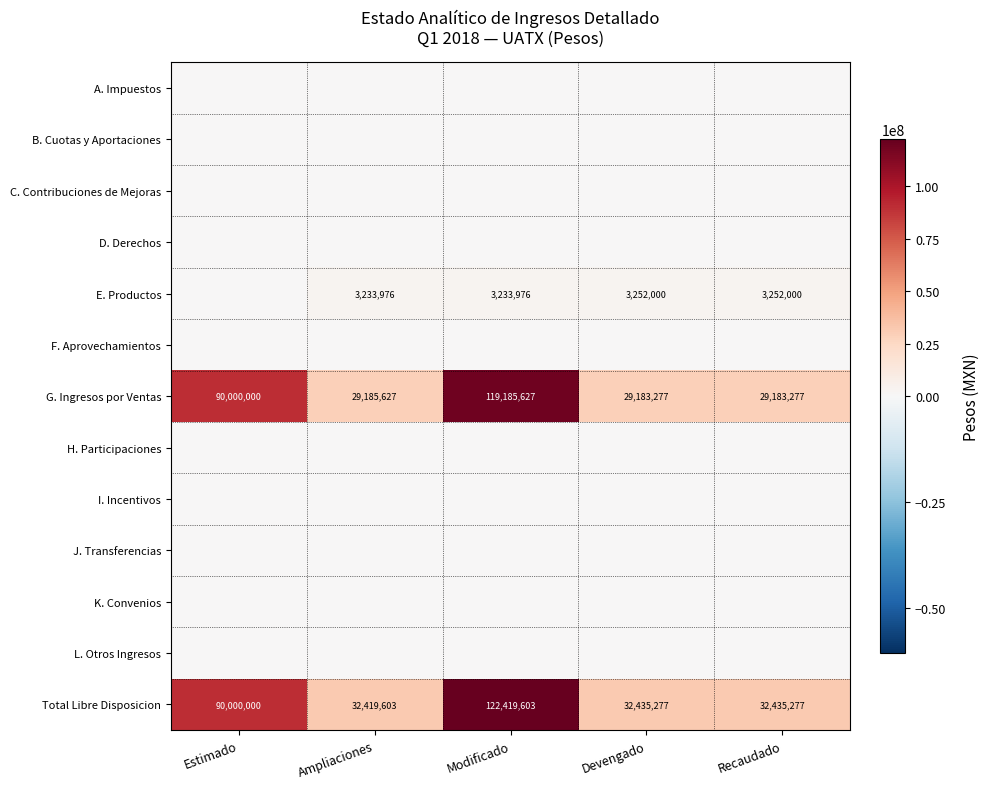

The G. Ingresos por Ventas series shows 29183277 at Recaudado. True or false?

True